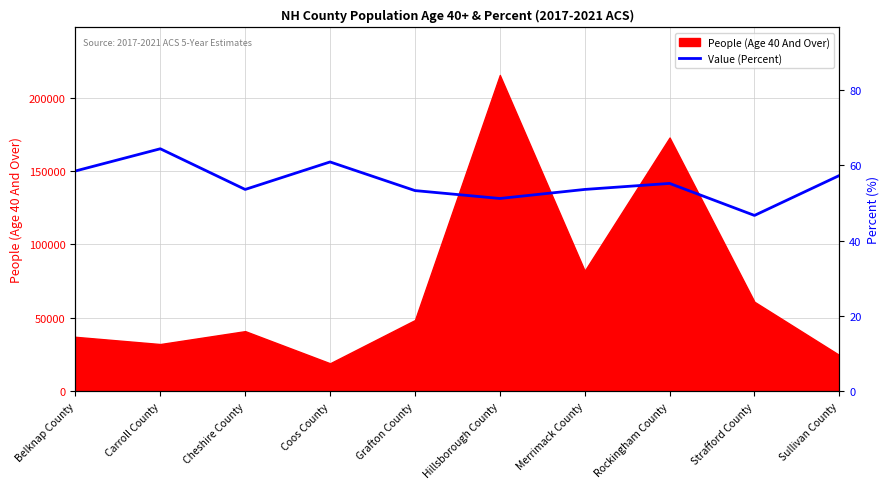

How many lines are shown in the chart?

1